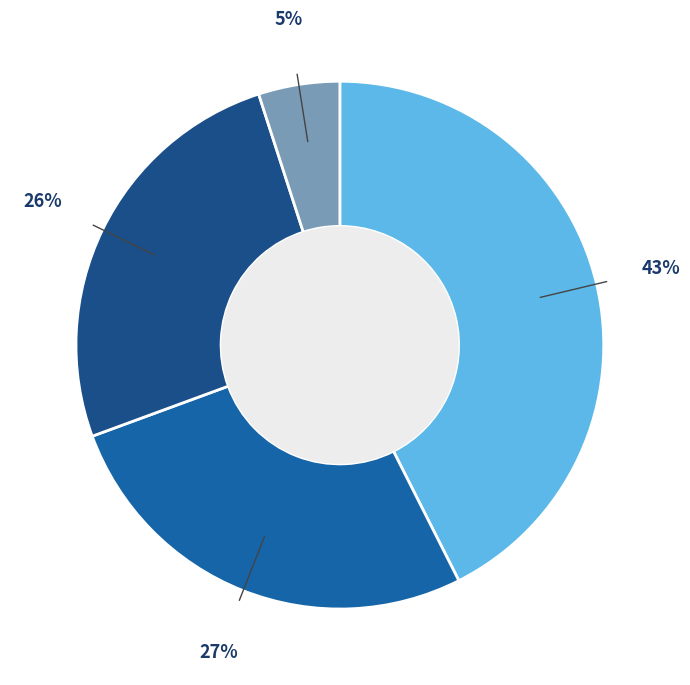

Count the number of slices in the pie.

4